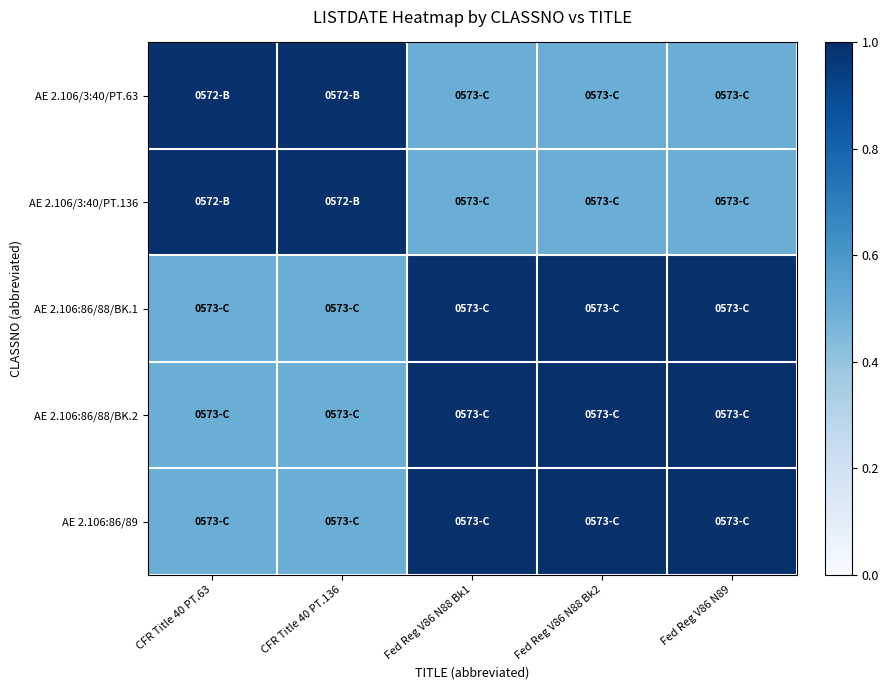

Which has a higher value, Fed Reg V86 N88 Bk2 or CFR Title 40 PT.136?

CFR Title 40 PT.136